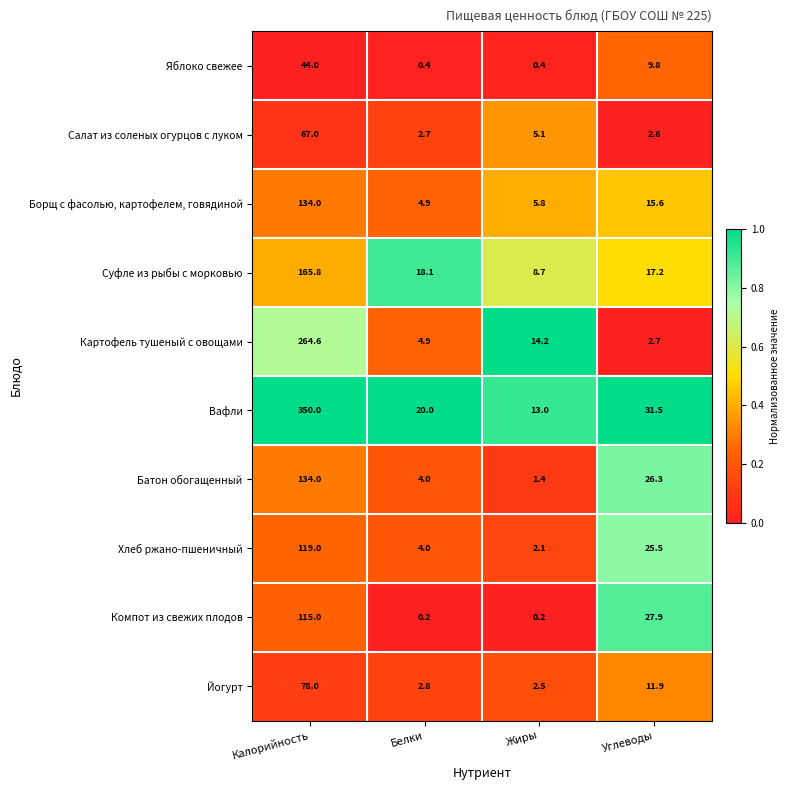

What is the total value across all series at Белки?

62.0